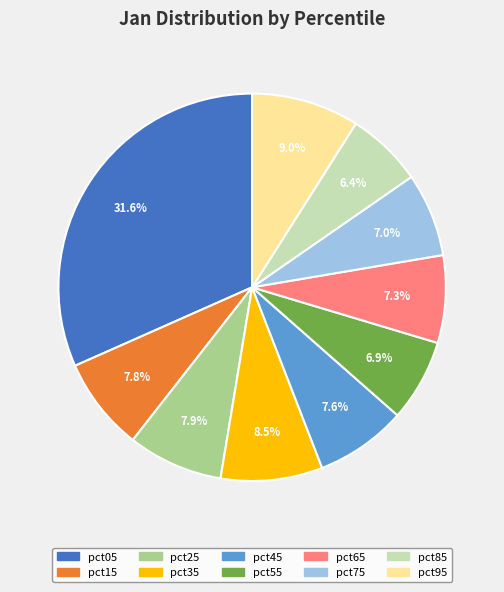

Between pct05 and pct25, which is larger?

pct05